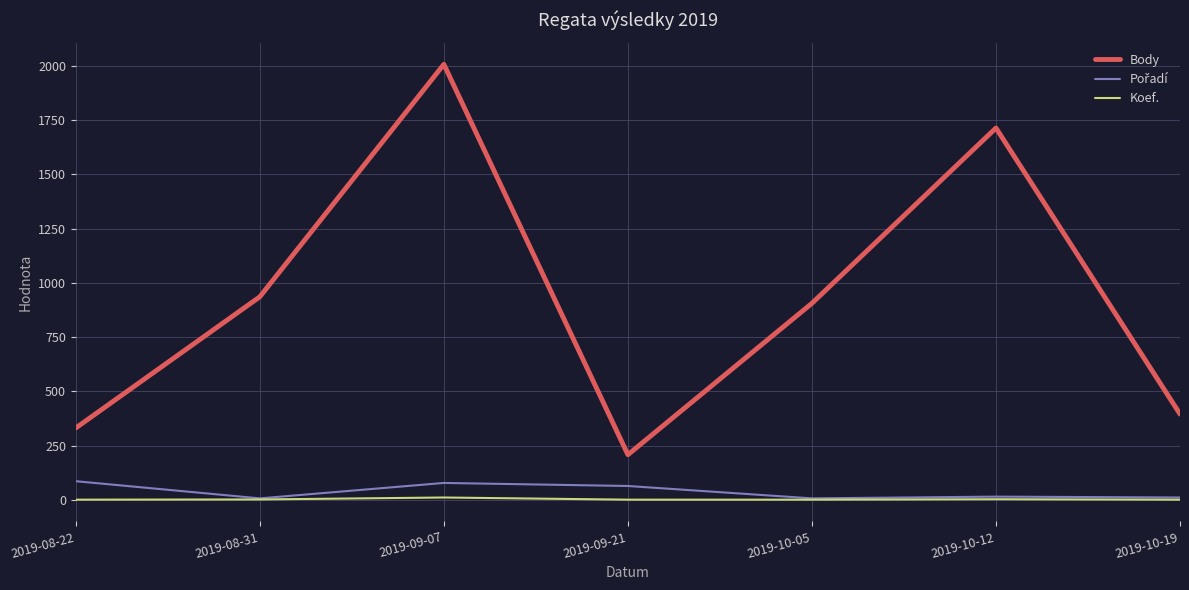

True or false: Koef. and Body intersect in this chart.

False